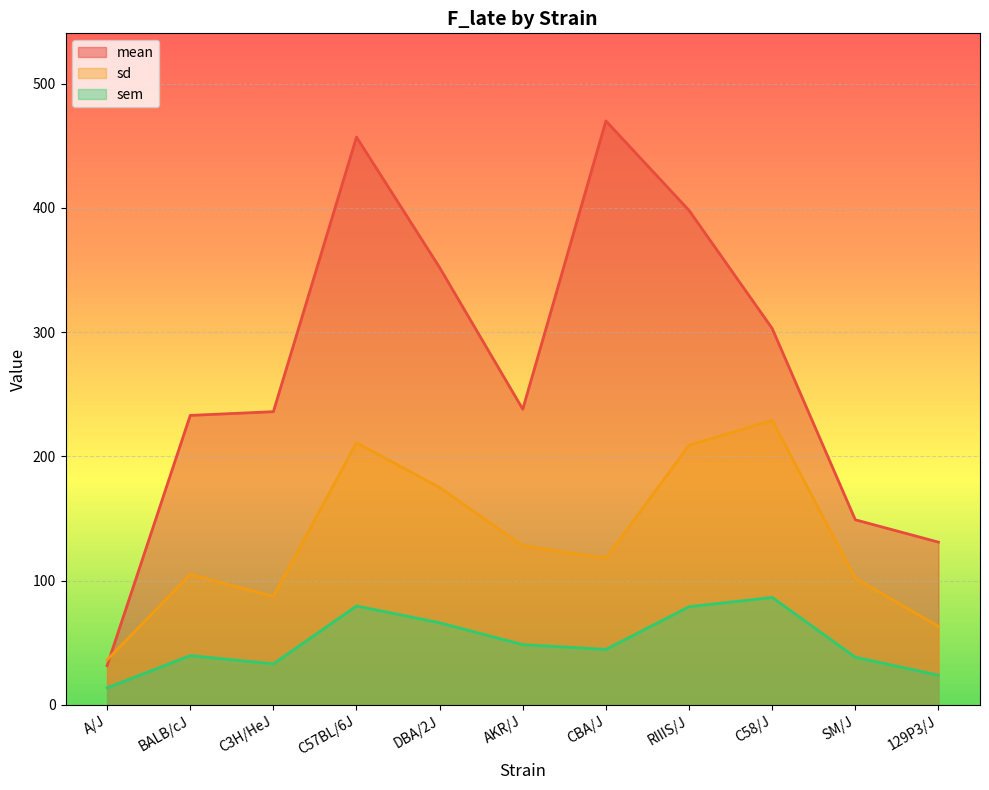

Which series has the largest range (max minus min)?

mean